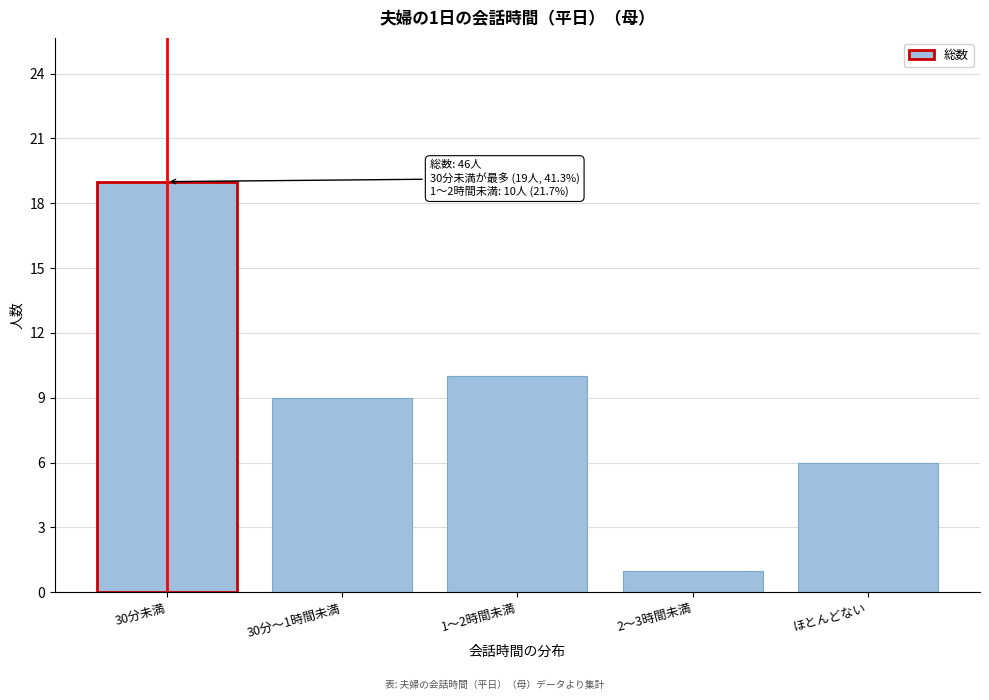

Reading left to right, what are all the values shown in this chart?

19	9	10	1	6